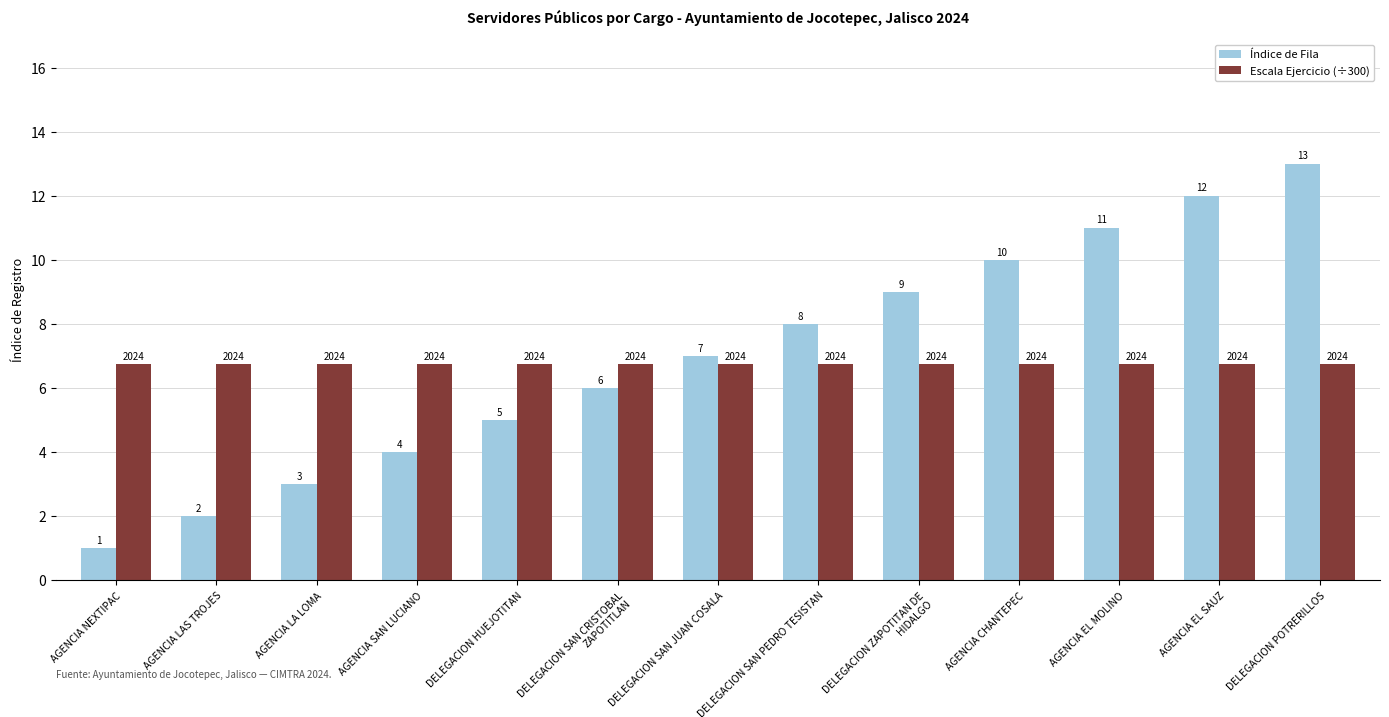

What is the sum of all Escala Ejercicio (÷300) values?

87.7